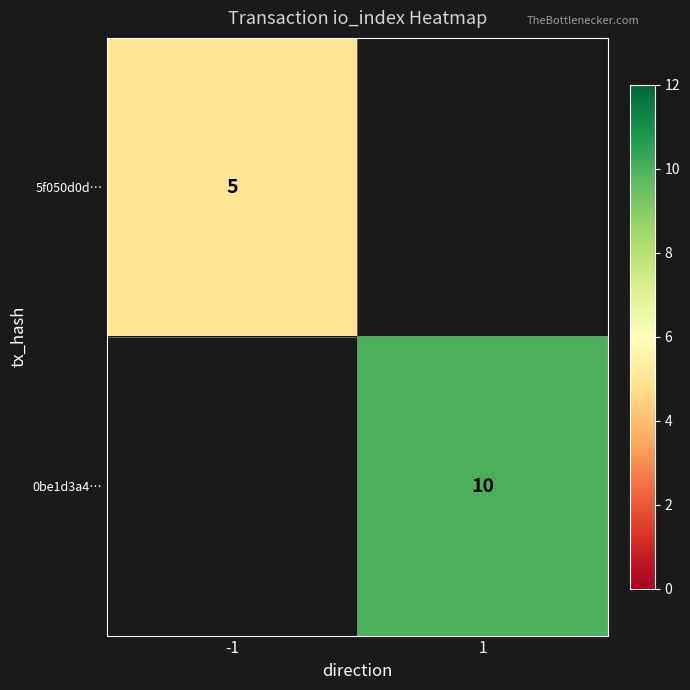

True or false: 0be1d3a4… has a value of 10 at 1.

True